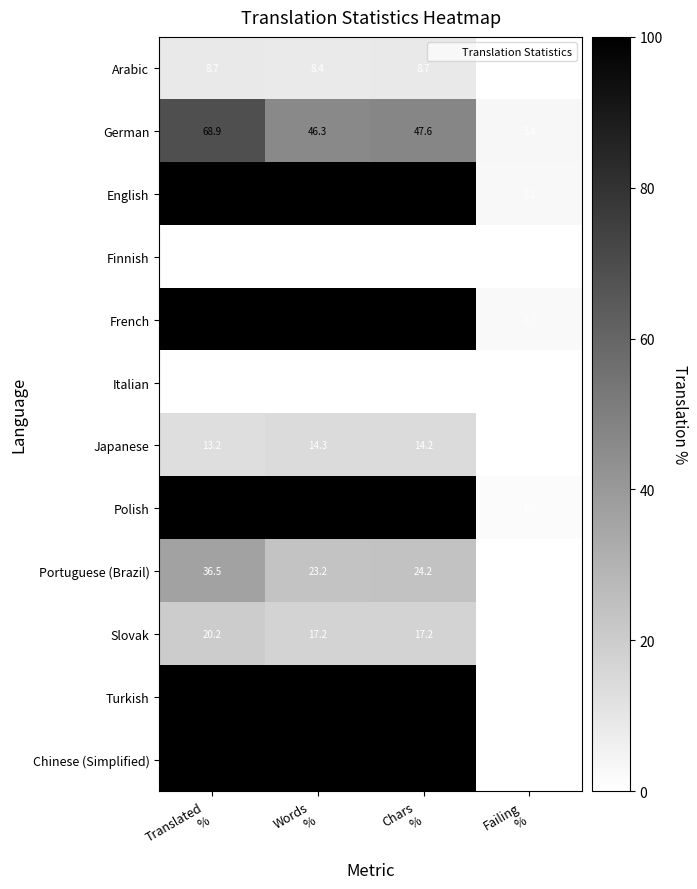

What is the difference between the maximum and minimum values in the Japanese series?

14.3